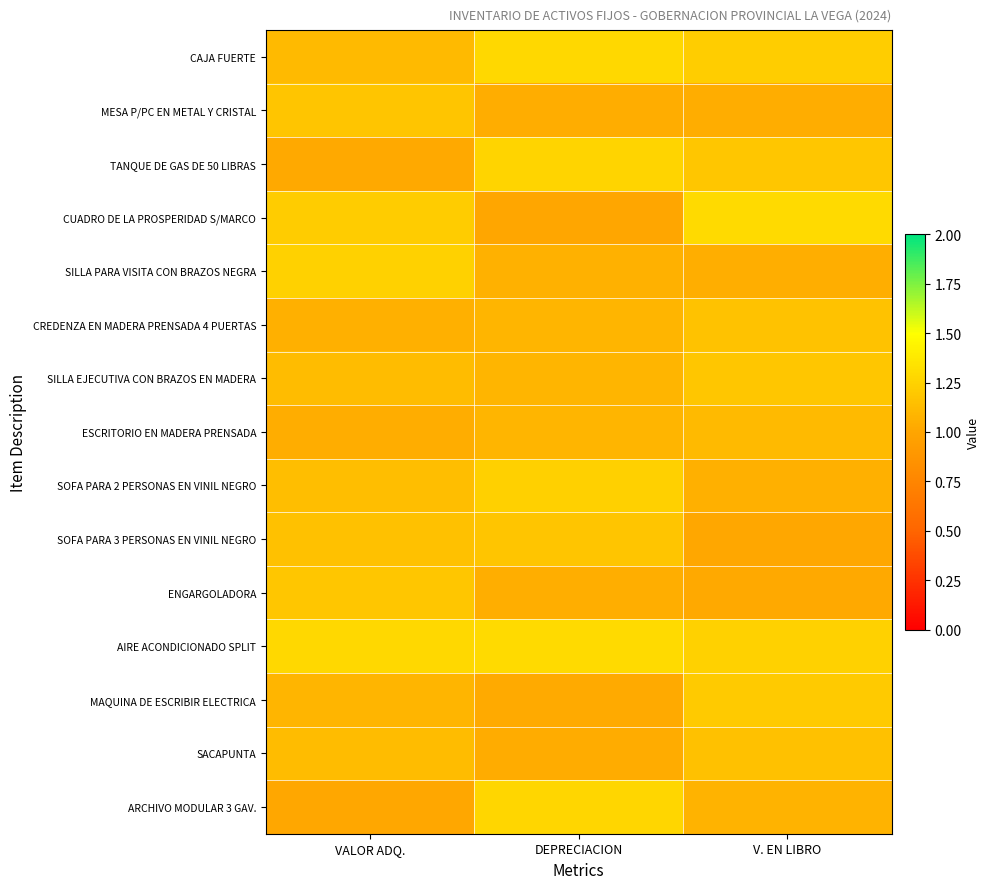

At which category is the sum across all series the highest?

DEPRECIACION